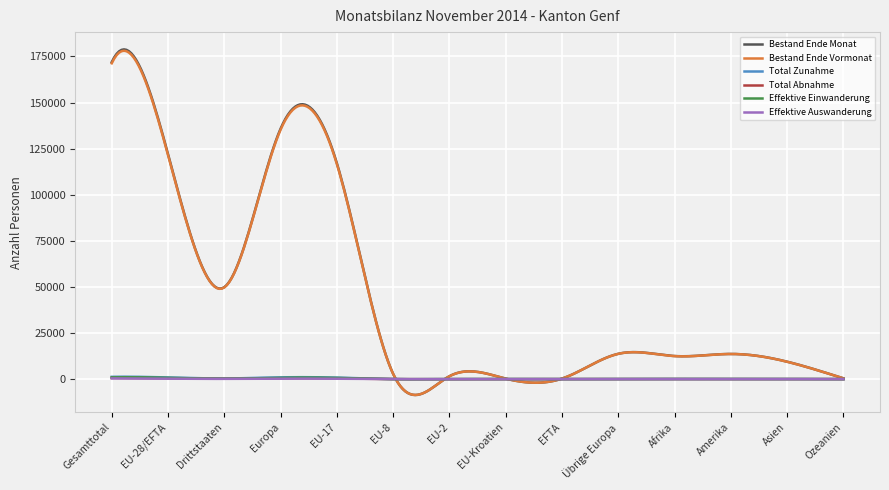

Which series has the largest range (max minus min)?

Bestand Ende Monat